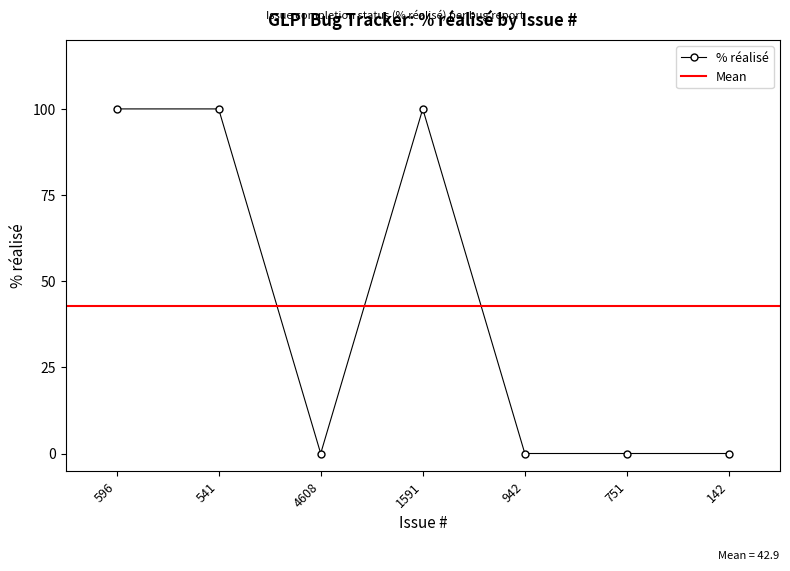

How many lines are shown in the chart?

1